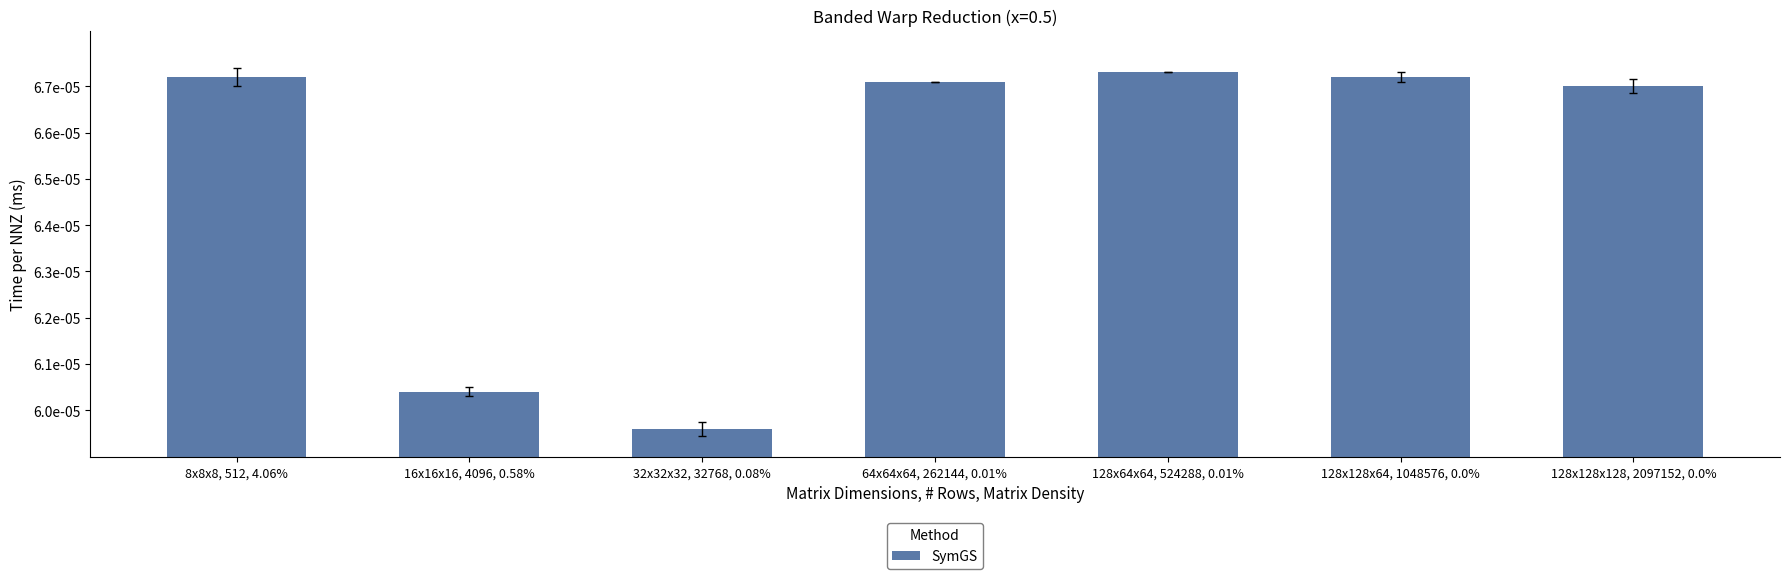

Reading left to right, extract all data points from this chart.

8x8x8, 512, 4.06%=0.0	16x16x16, 4096, 0.58%=0.0	32x32x32, 32768, 0.08%=0.0	64x64x64, 262144, 0.01%=0.0	128x64x64, 524288, 0.01%=0.0	128x128x64, 1048576, 0.0%=0.0	128x128x128, 2097152, 0.0%=0.0